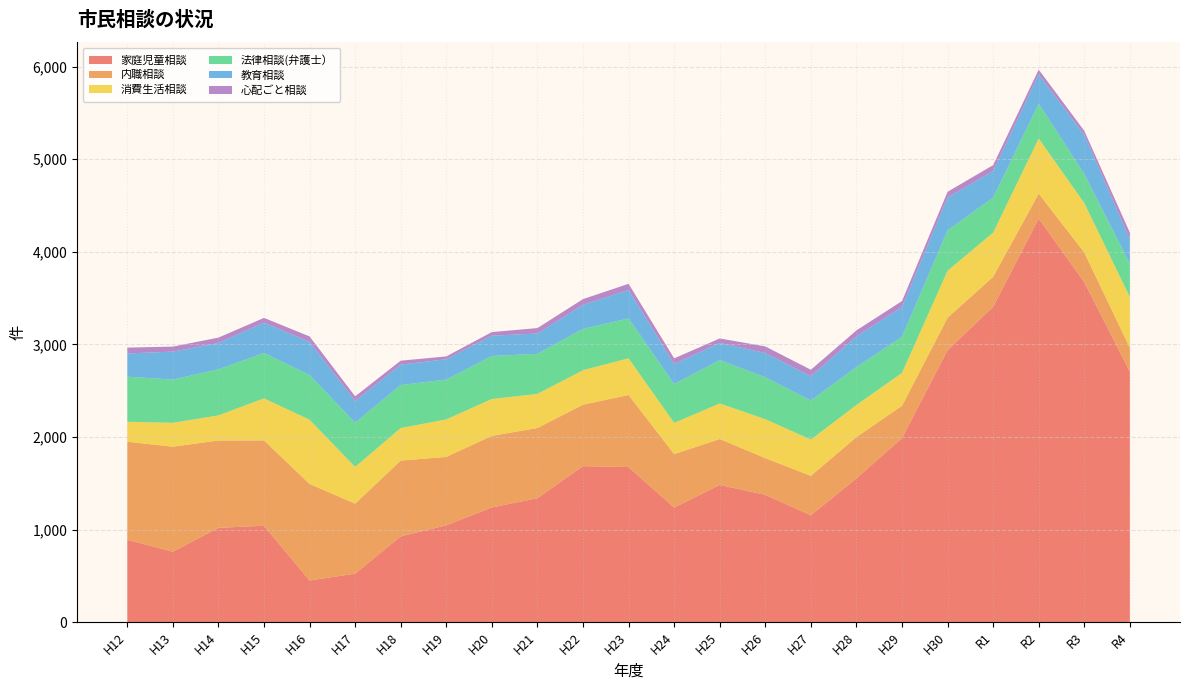

Reading left to right, transcribe all the data shown in this chart.

家庭児童相談: H12=890	H13=761	H14=1019	H15=1041	H16=450	H17=524	H18=927	H19=1046	H20=1239	H21=1339	H22=1685	H23=1675	H24=1237	H25=1482	H26=1375	H27=1154	H28=1553	H29=1987	H30=2937	R1=3406	R2=4358	R3=3671	R4=2705
内職相談: H12=1059	H13=1134	H14=943	H15=922	H16=1043	H17=756	H18=818	H19=739	H20=773	H21=758	H22=664	H23=778	H24=578	H25=496	H26=397	H27=426	H28=446	H29=350	H30=351	R1=324	R2=270	R3=321	R4=258
消費生活相談: H12=215	H13=258	H14=271	H15=454	H16=693	H17=397	H18=351	H19=405	H20=398	H21=368	H22=372	H23=397	H24=337	H25=384	H26=420	H27=392	H28=346	H29=355	H30=507	R1=477	R2=595	R3=534	R4=547
法律相談(弁護士）: H12=487	H13=467	H14=498	H15=490	H16=484	H17=477	H18=465	H19=430	H20=465	H21=433	H22=447	H23=430	H24=420	H25=468	H26=453	H27=422	H28=410	H29=390	H30=436	R1=378	R2=376	R3=315	R4=362
教育相談: H12=251	H13=302	H14=284	H15=328	H16=356	H17=236	H18=220	H19=220	H20=219	H21=219	H22=259	H23=308	H24=216	H25=186	H26=262	H27=262	H28=332	H29=323	H30=355	R1=288	R2=316	R3=422	R4=263
心配ごと相談: H12=63	H13=54	H14=58	H15=51	H16=60	H17=49	H18=43	H19=30	H20=39	H21=59	H22=62	H23=66	H24=61	H25=48	H26=71	H27=70	H28=64	H29=63	H30=62	R1=63	R2=52	R3=43	R4=72